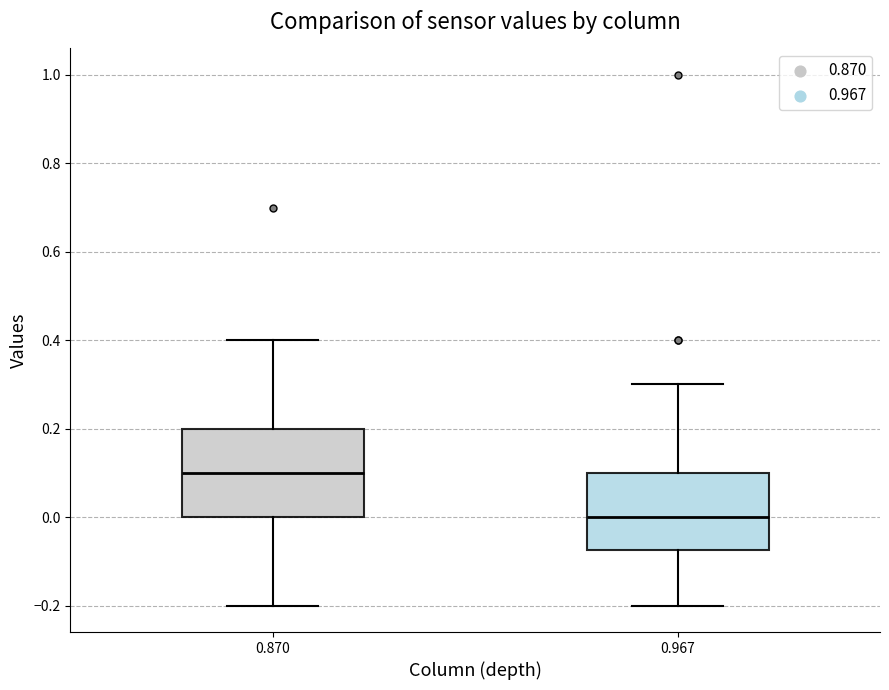

Comparing the boxes themselves (not the whiskers), which one is the tallest?

0.870